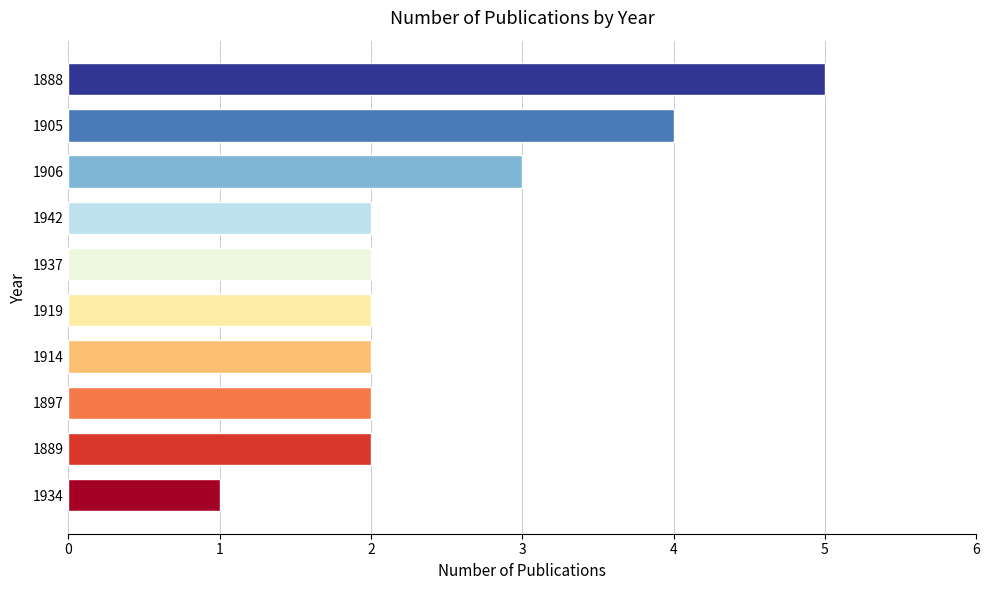

Approximately how many times larger is the value at 1888 compared to 1914?

2.5